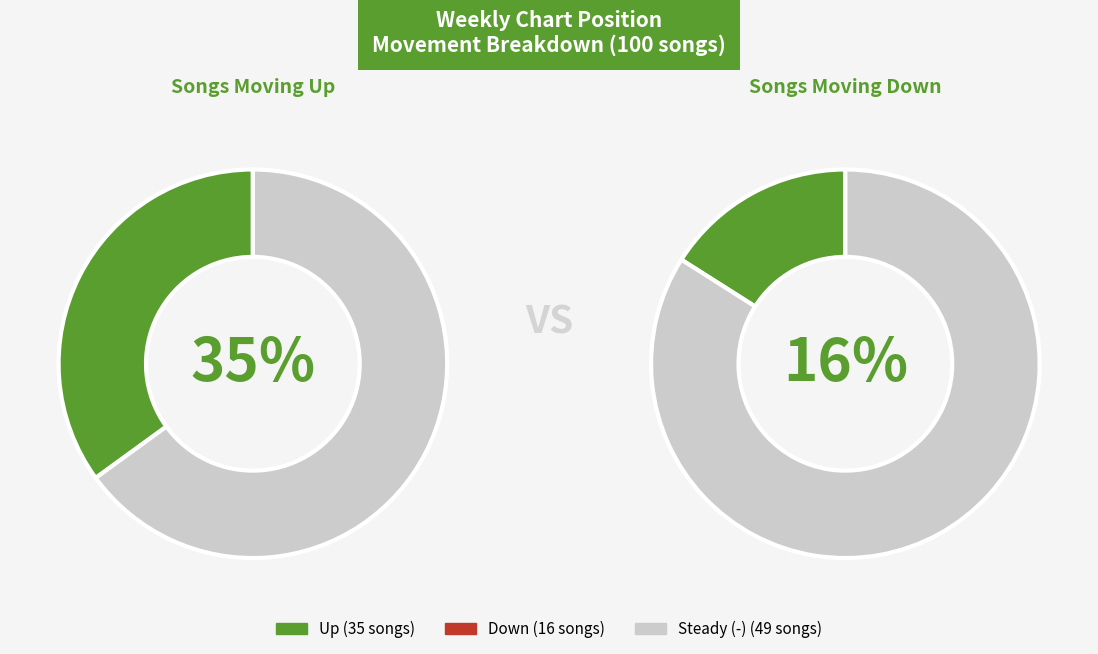

What is the change in value from up to -?

+14